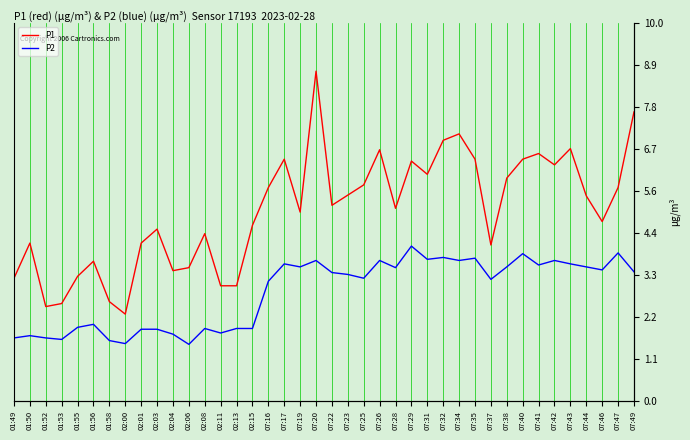

What position from the left is 02:03?

10